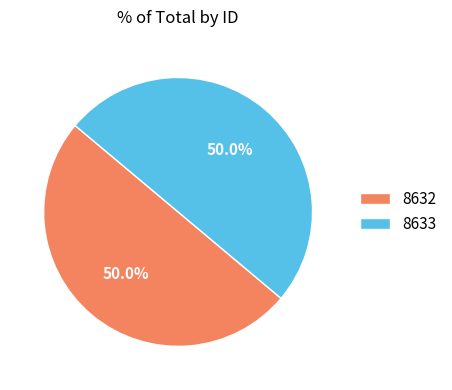

Do 8632 and 8633 together represent more than half of the pie?

Yes